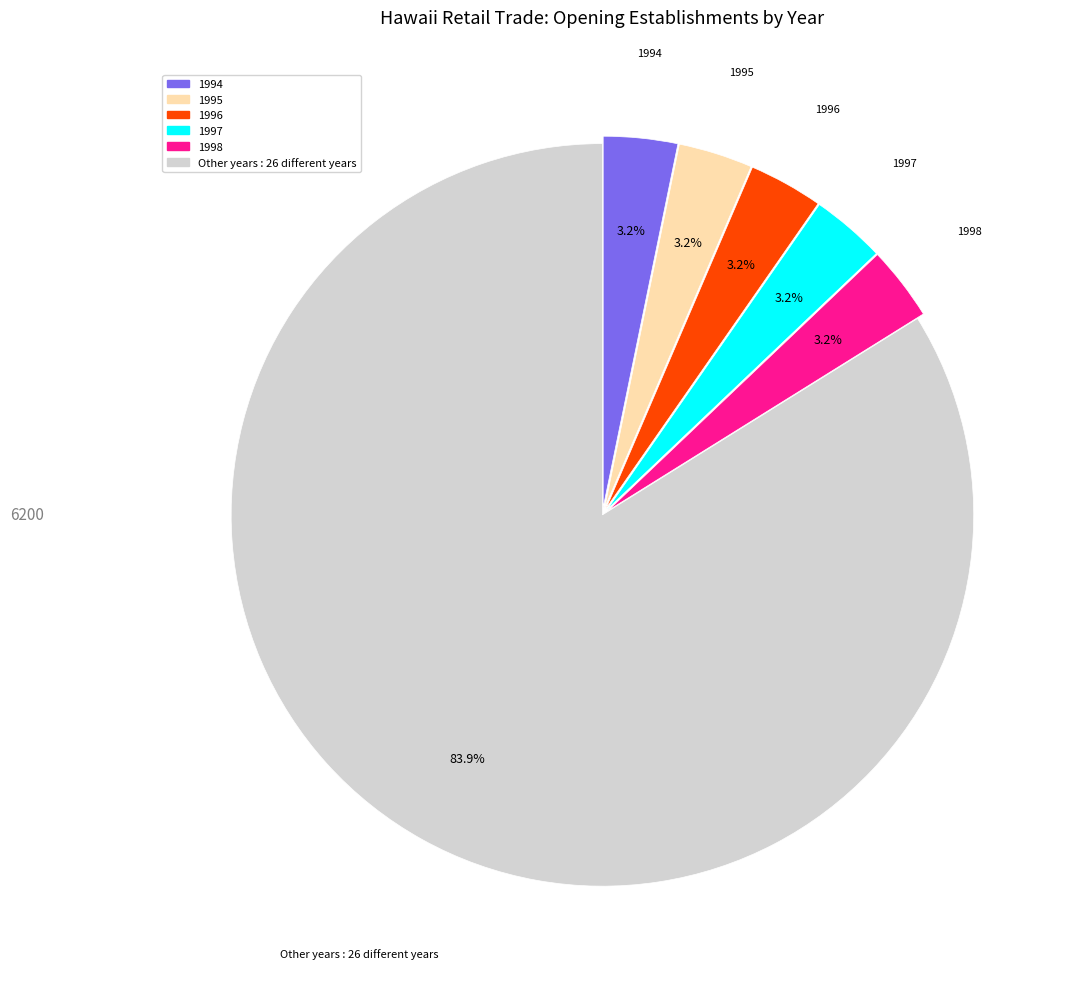

How many segments does this pie chart have?

6